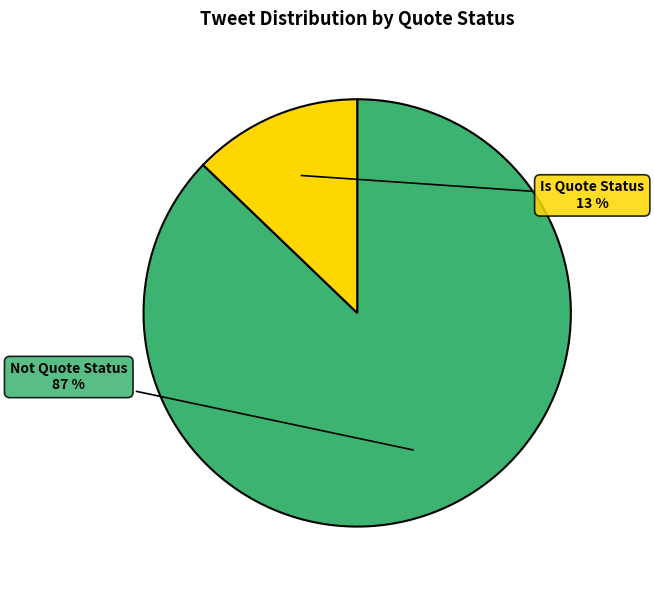

Rank the categories by value from lowest to highest.

Is Quote Status, Not Quote Status